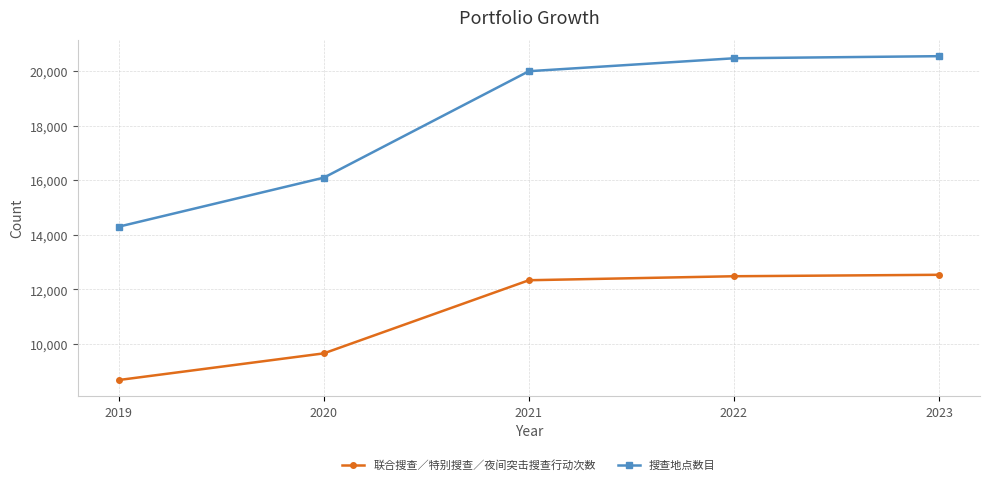

What is the difference between the highest and lowest values at 2019?

5614